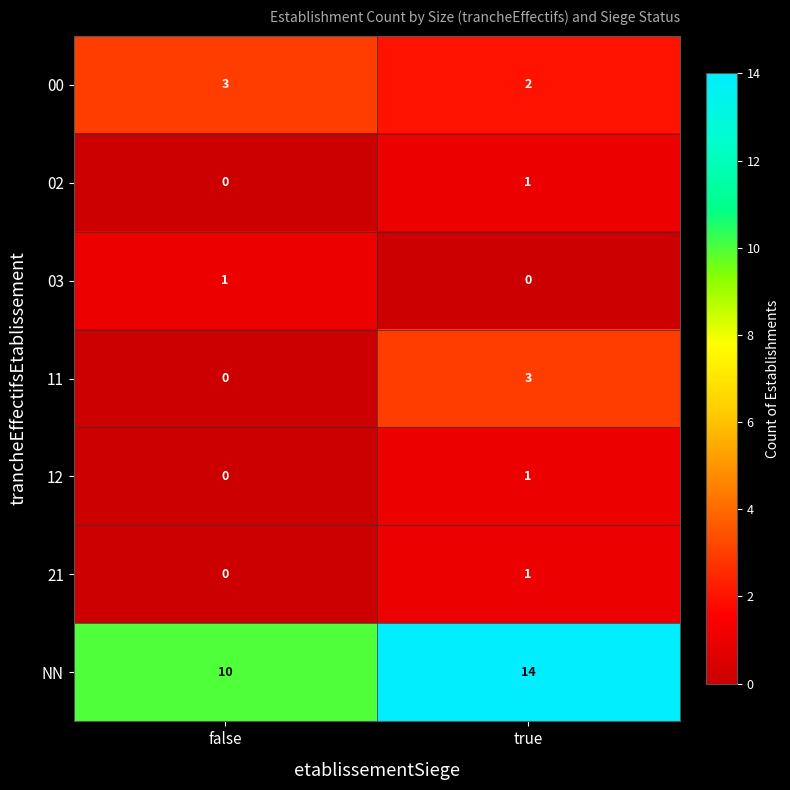

Reading right to left, extract all data points from this chart.

00: true=2	false=3
02: true=1	false=0
03: true=0	false=1
11: true=3	false=0
12: true=1	false=0
21: true=1	false=0
NN: true=14	false=10